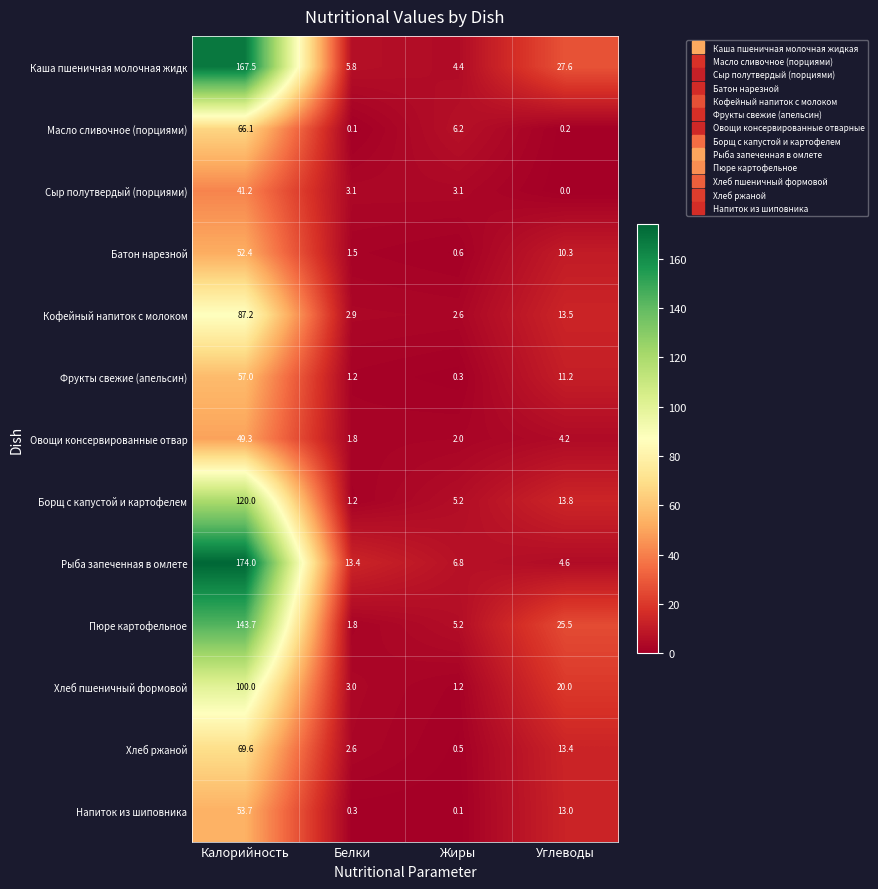

What is the total value across all series at Калорийность?

1181.7